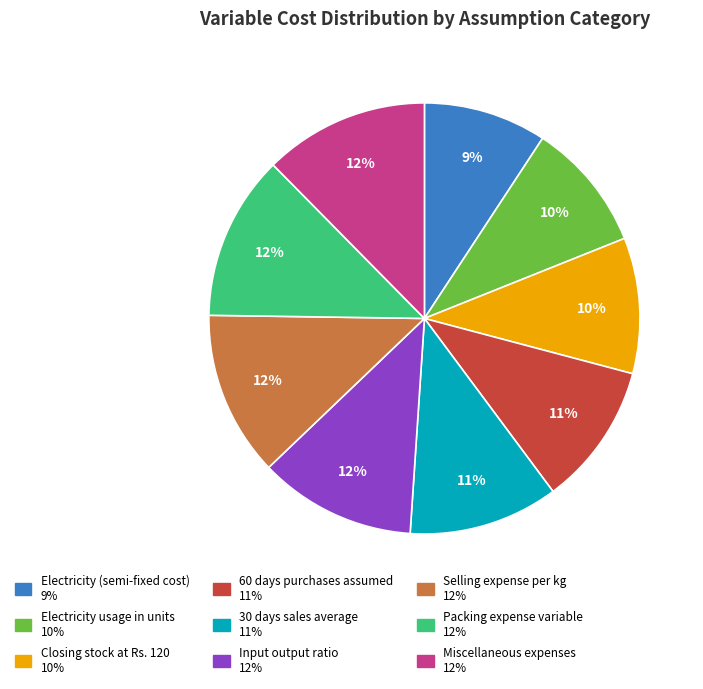

Is the sum of 30 days sales average and Electricity usage in units greater than half?

No